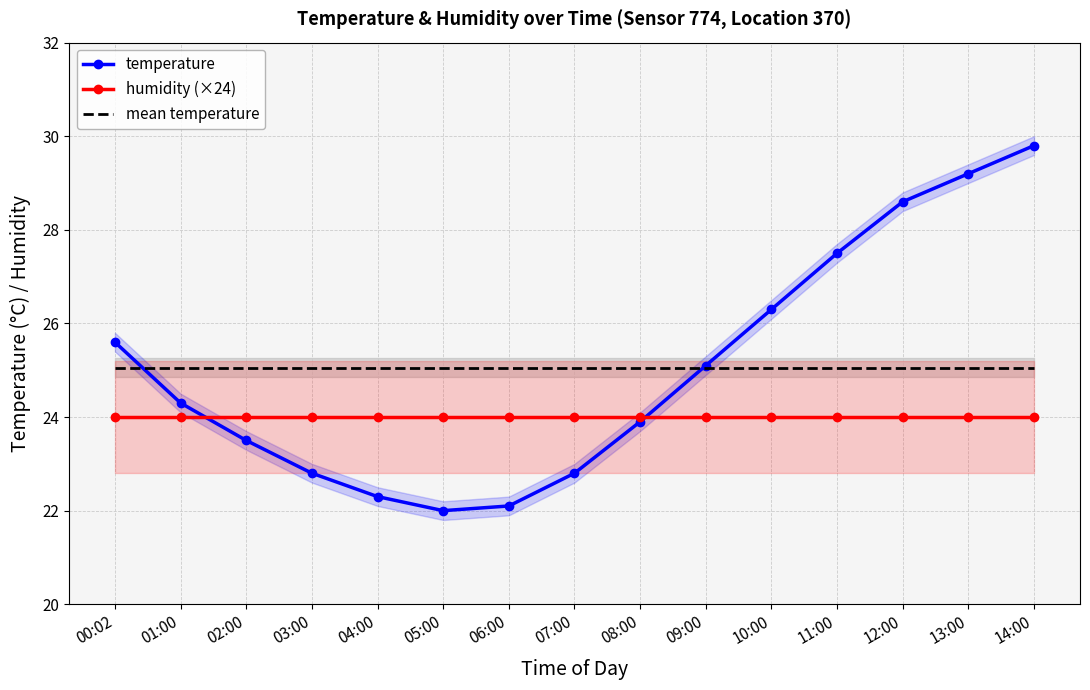

Reading left to right, extract all data points from this chart.

temperature: 00:02=25.6	01:00=24.3	02:00=23.5	03:00=22.8	04:00=22.3	05:00=22.0	06:00=22.1	07:00=22.8	08:00=23.9	09:00=25.1	10:00=26.3	11:00=27.5	12:00=28.6	13:00=29.2	14:00=29.8
humidity (×24): 00:02=24.0	01:00=24.0	02:00=24.0	03:00=24.0	04:00=24.0	05:00=24.0	06:00=24.0	07:00=24.0	08:00=24.0	09:00=24.0	10:00=24.0	11:00=24.0	12:00=24.0	13:00=24.0	14:00=24.0
mean temperature: 00:02=25.1	01:00=25.1	02:00=25.1	03:00=25.1	04:00=25.1	05:00=25.1	06:00=25.1	07:00=25.1	08:00=25.1	09:00=25.1	10:00=25.1	11:00=25.1	12:00=25.1	13:00=25.1	14:00=25.1